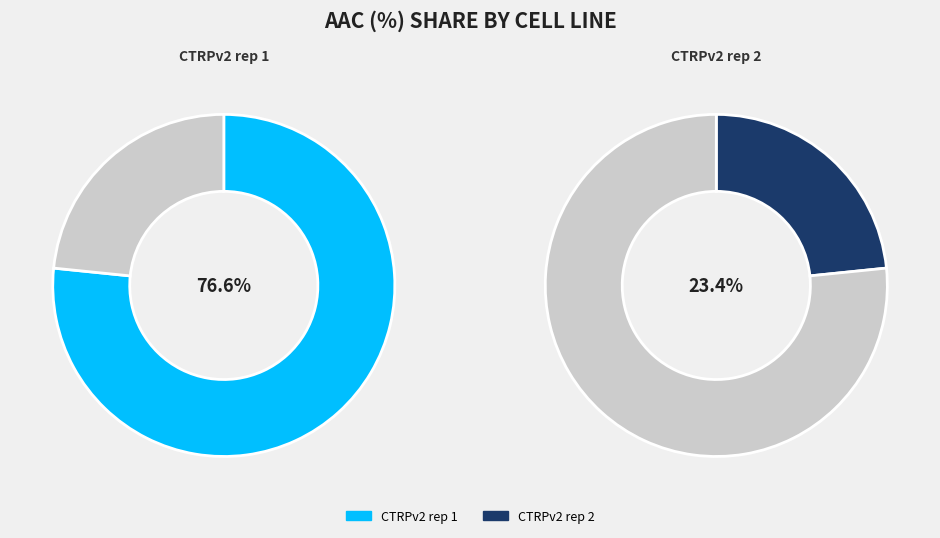

What is the ratio of the value at CTRPv2 rep 1 to the value at CTRPv2 rep 2?

3.3